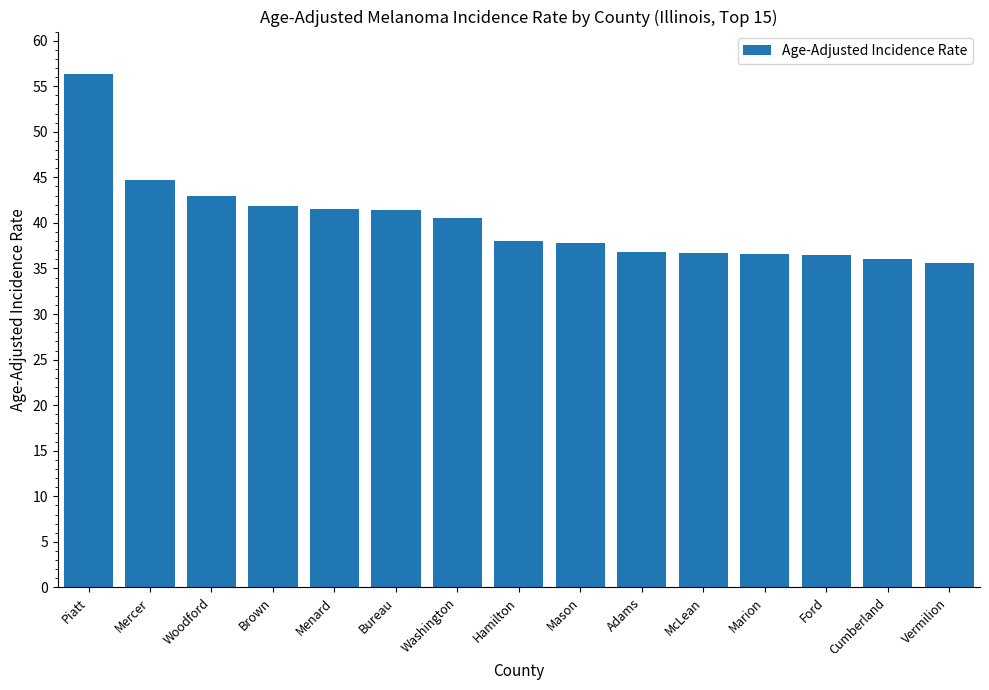

Approximately how many times larger is the value at Cumberland compared to Piatt?

0.6